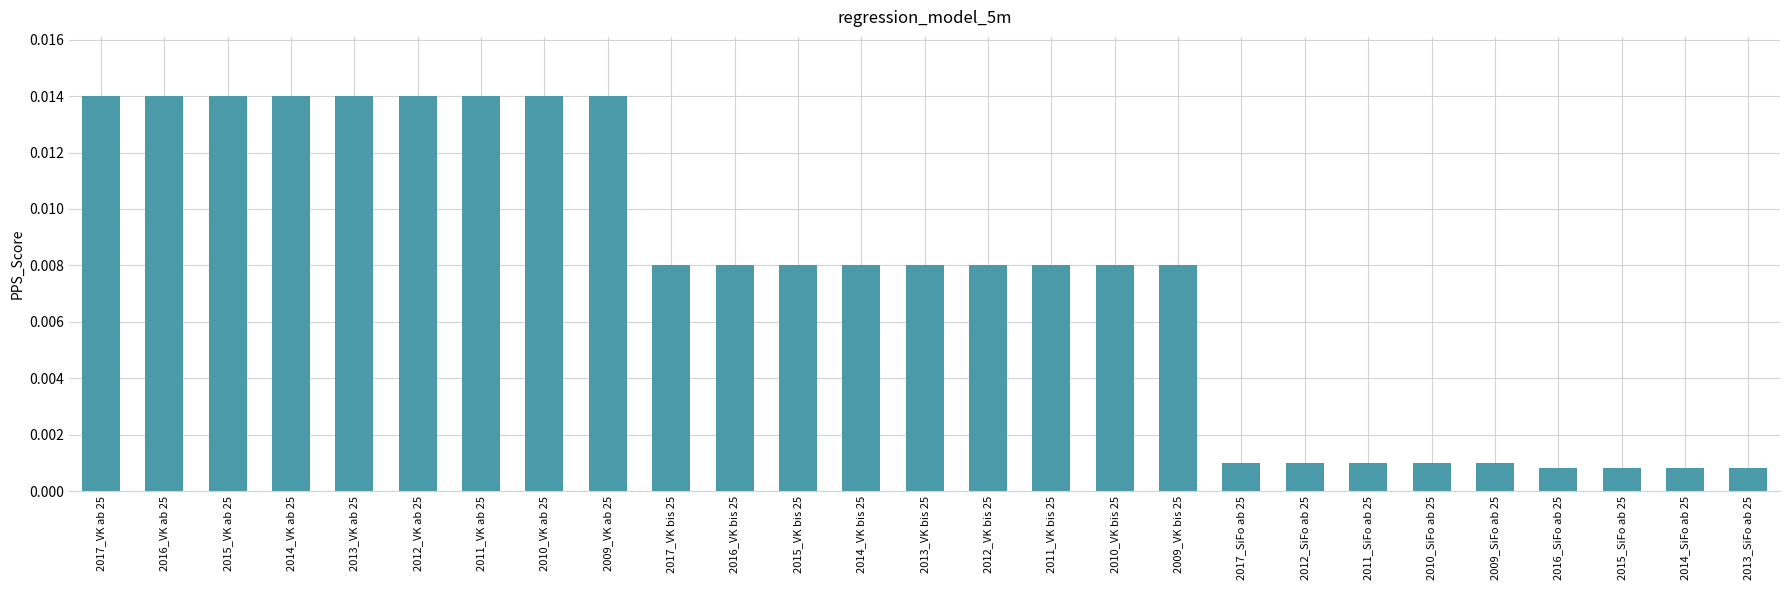

Does the chart contain any negative values?

No